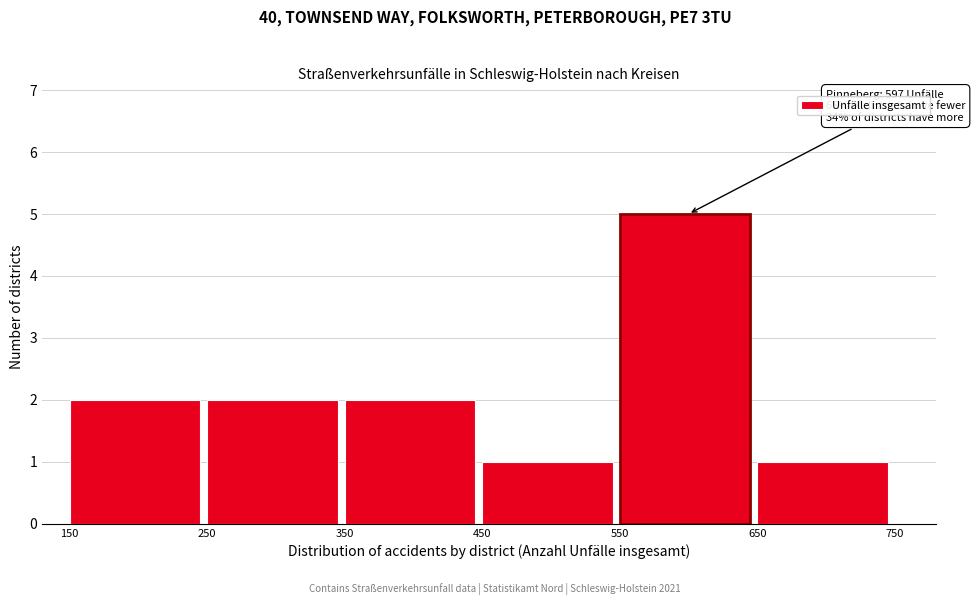

Over which range of the x-axis is the bar tallest?

550 to 650